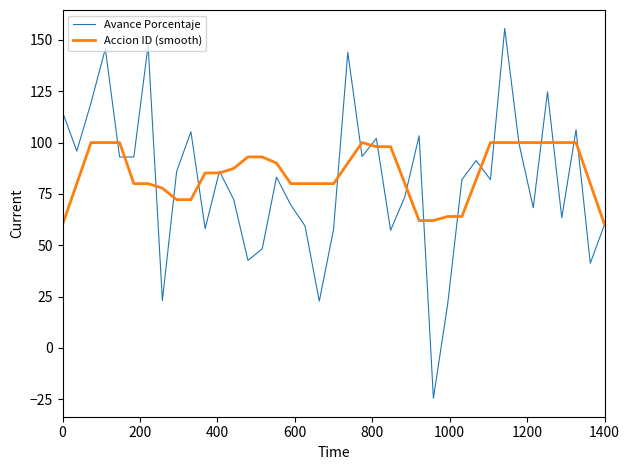

What is the average value of the Avance Porcentaje series?

81.2